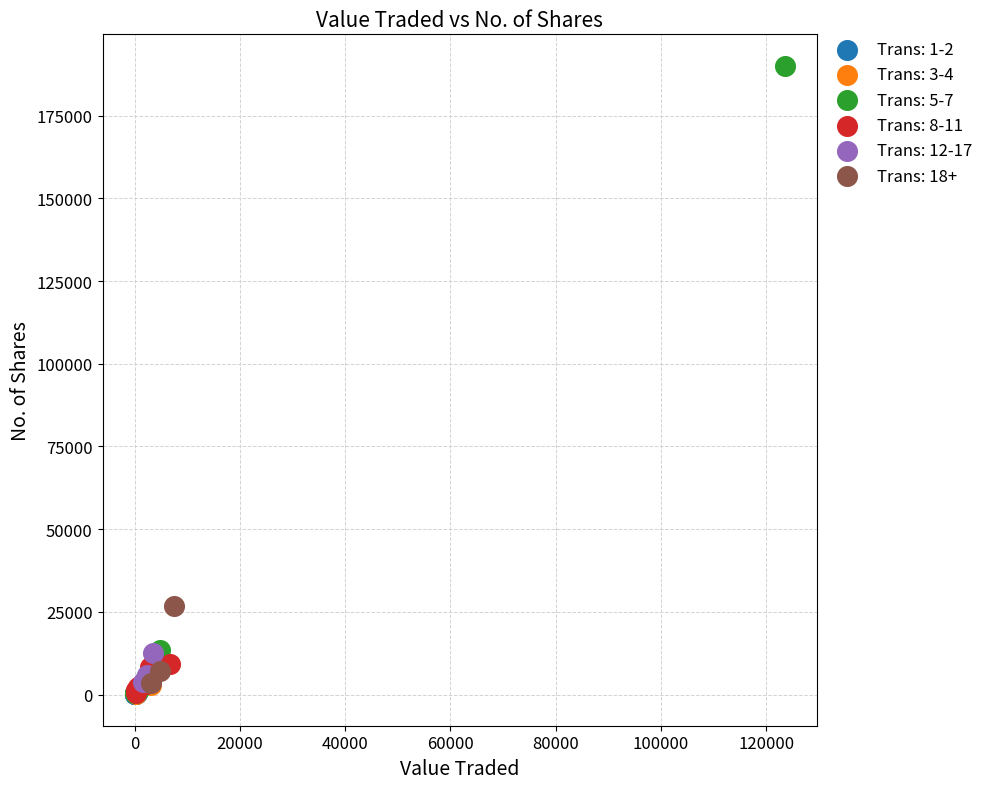

Which series contains the highest Y value?

Trans: 5-7